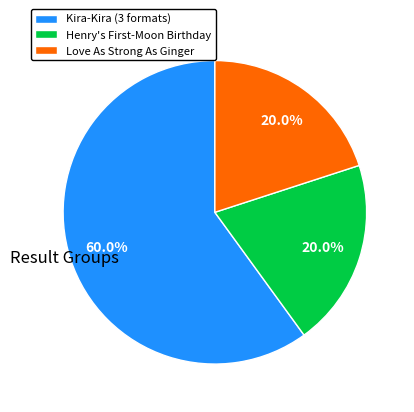

Count the number of slices in the pie.

3